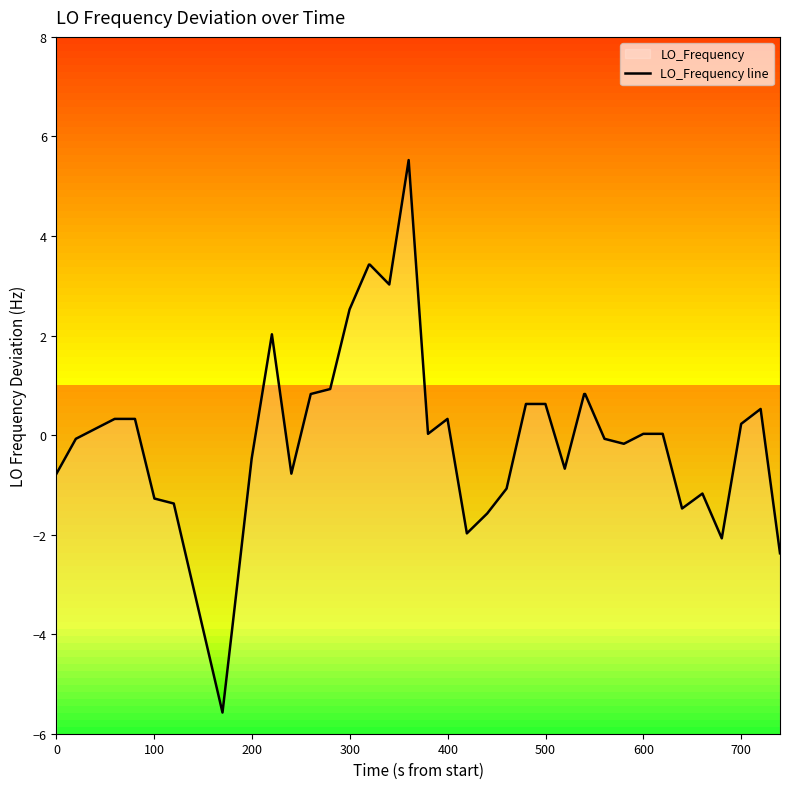

How many lines are shown in the chart?

1